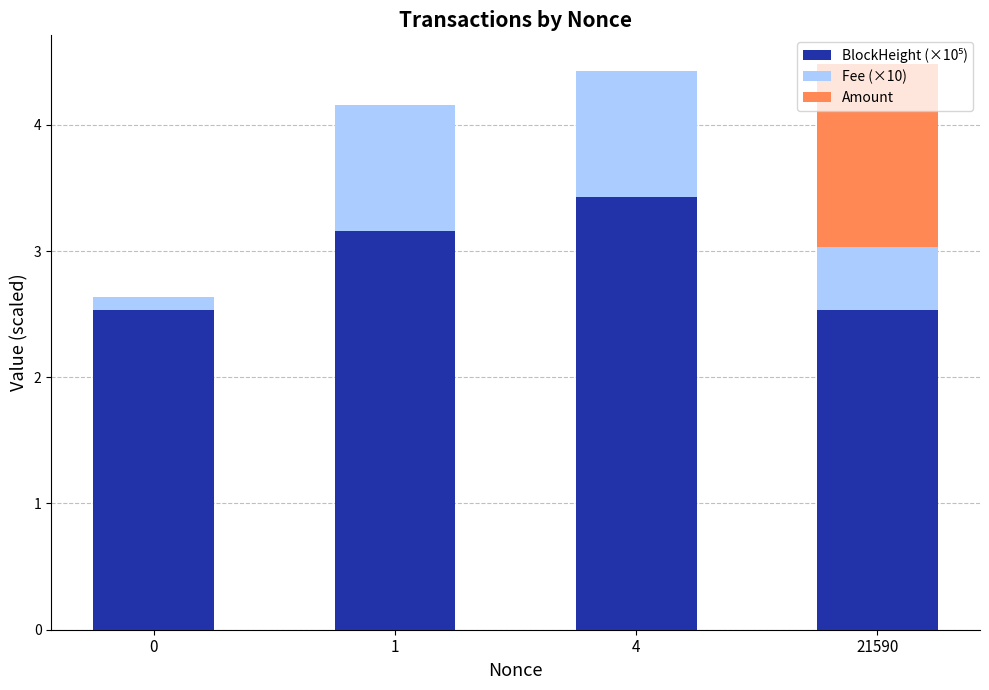

What is the total value across all series at 1?

4.2